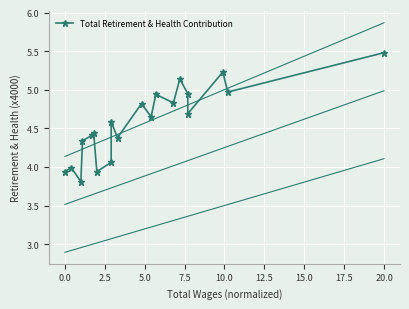

What is the value of the 13th point from the left?

4.9